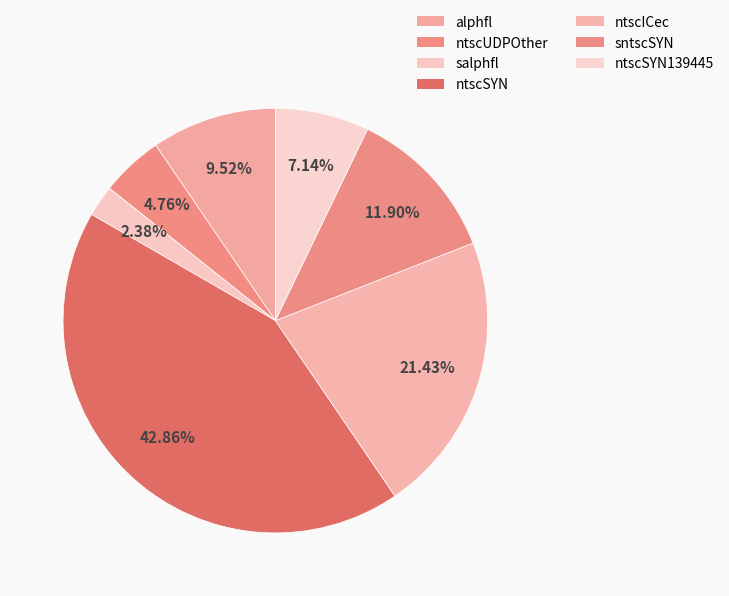

To the nearest percent, what portion does ntscSYN139445 represent?

7%